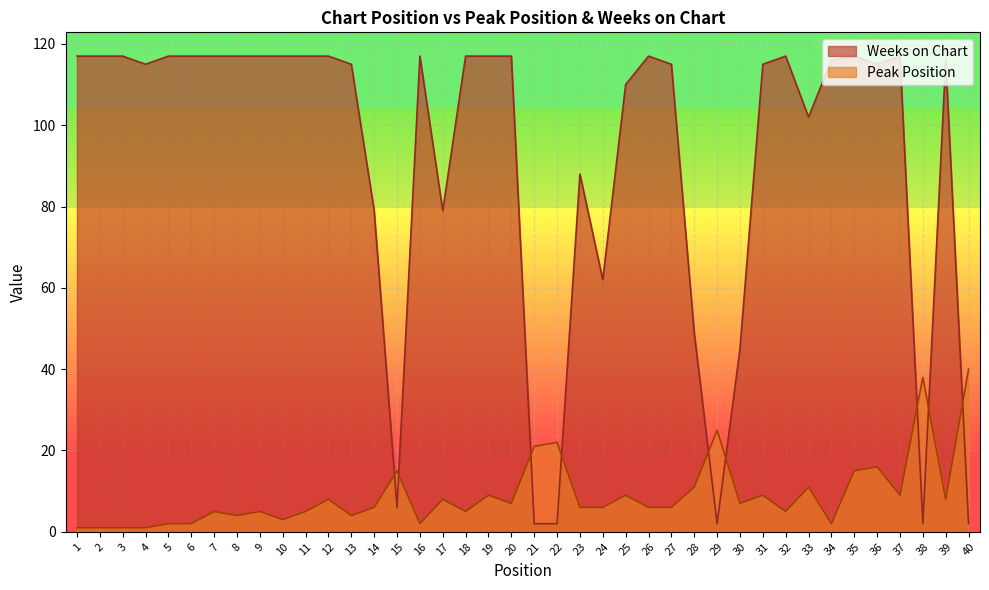

Between 7 and 16, which series saw the biggest shift?

Peak Position